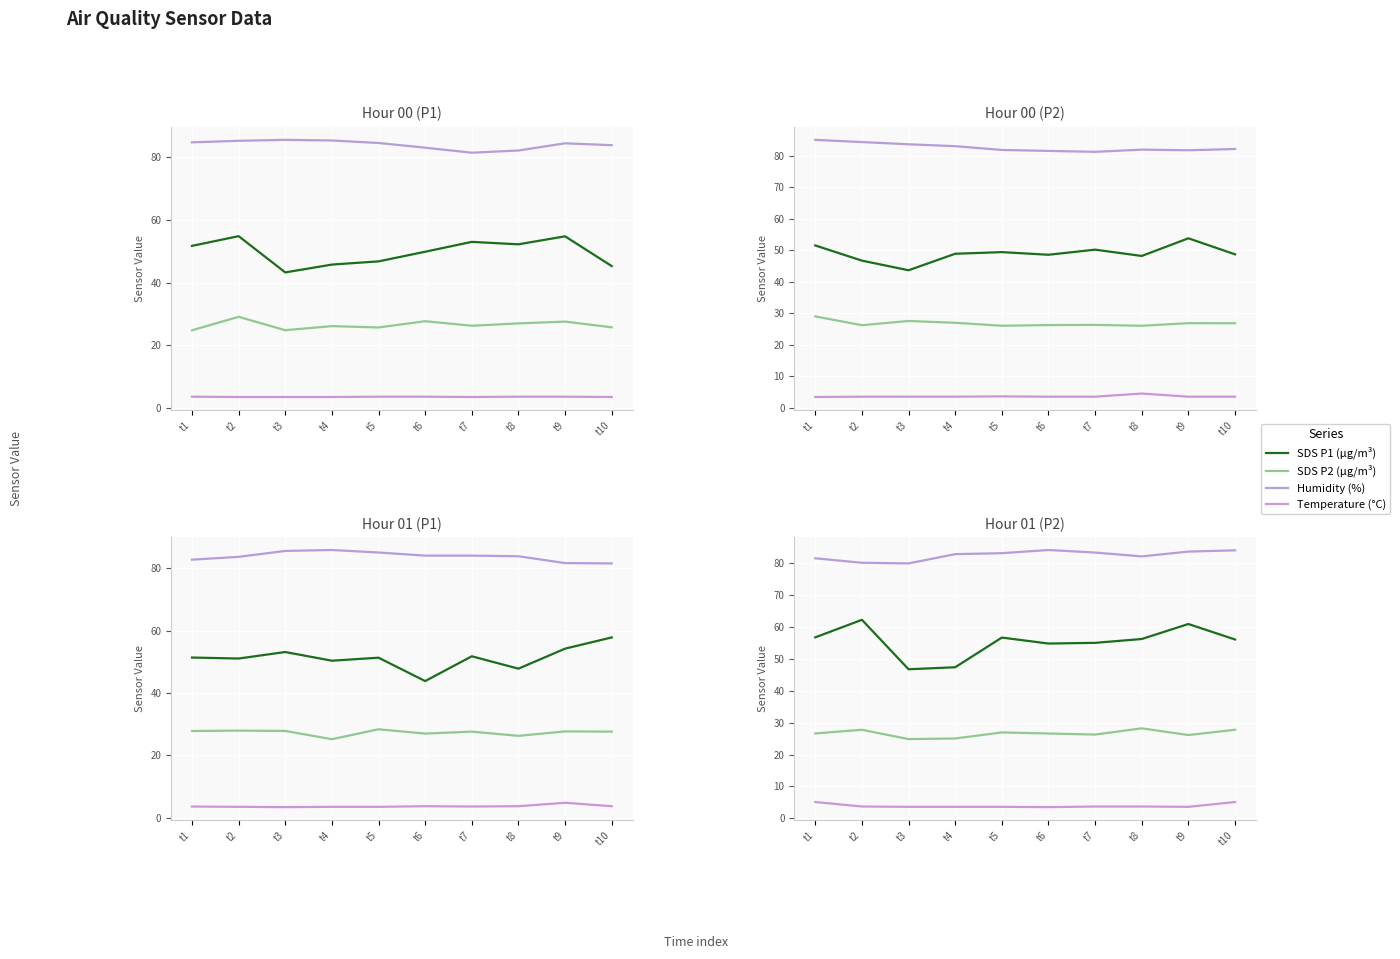

What is the maximum value for Temperature (°C)?

5.1